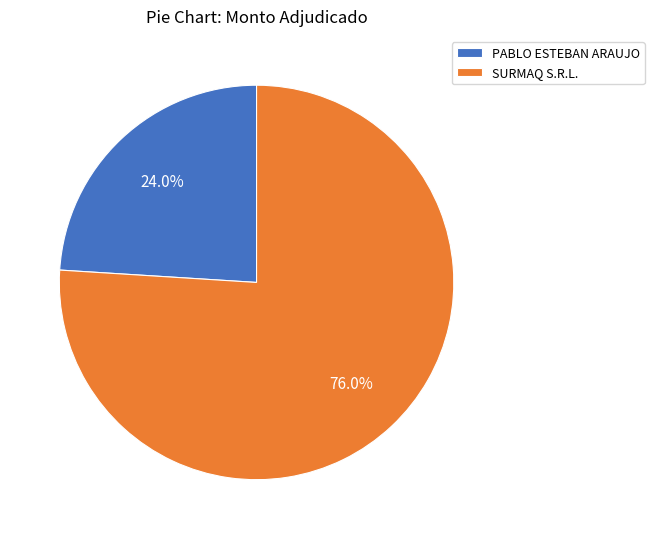

Do SURMAQ S.R.L. and PABLO ESTEBAN ARAUJO together represent more than half of the pie?

Yes